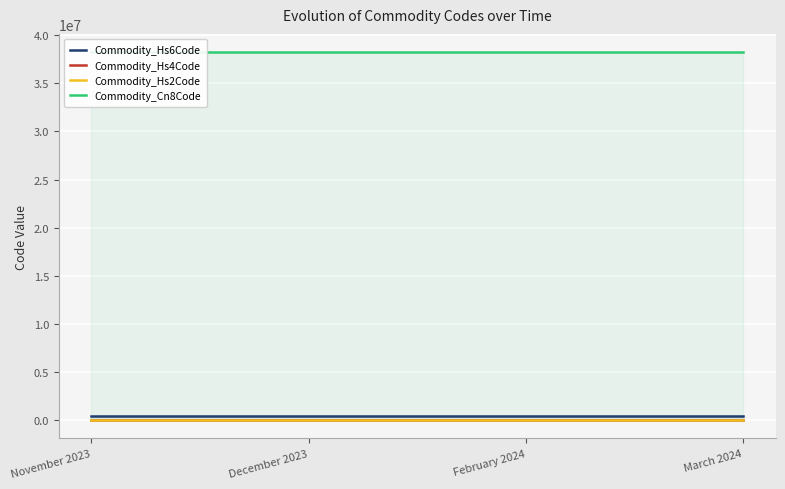

How many distinct data groups are displayed?

4